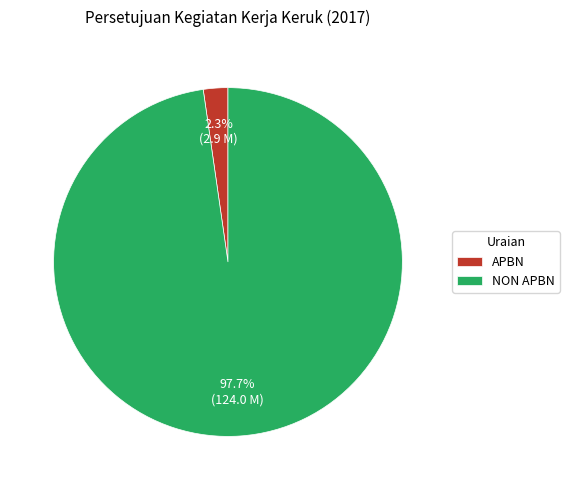

Which category has the smallest portion of the pie?

APBN